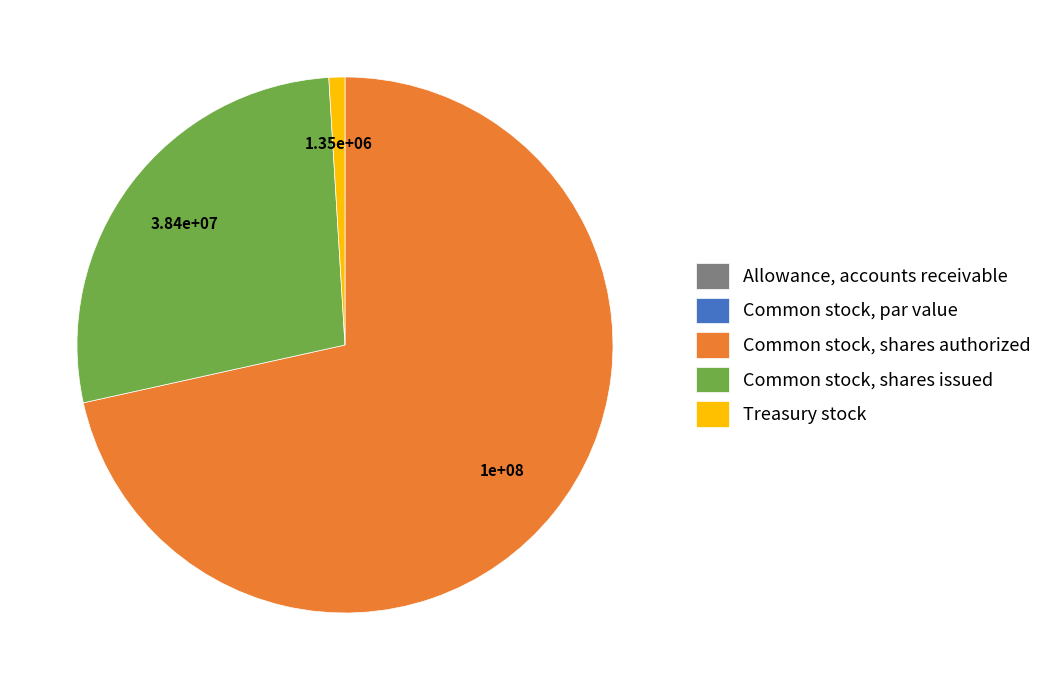

Which category has the biggest portion of the pie?

Common stock, shares authorized